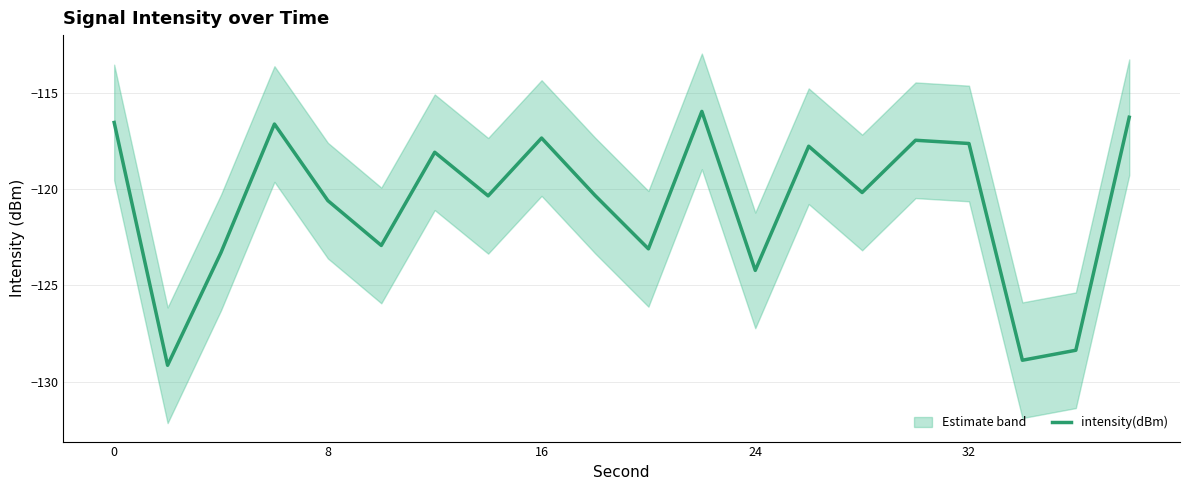

The chart shows a value of -175.1 at 14. True or false?

False